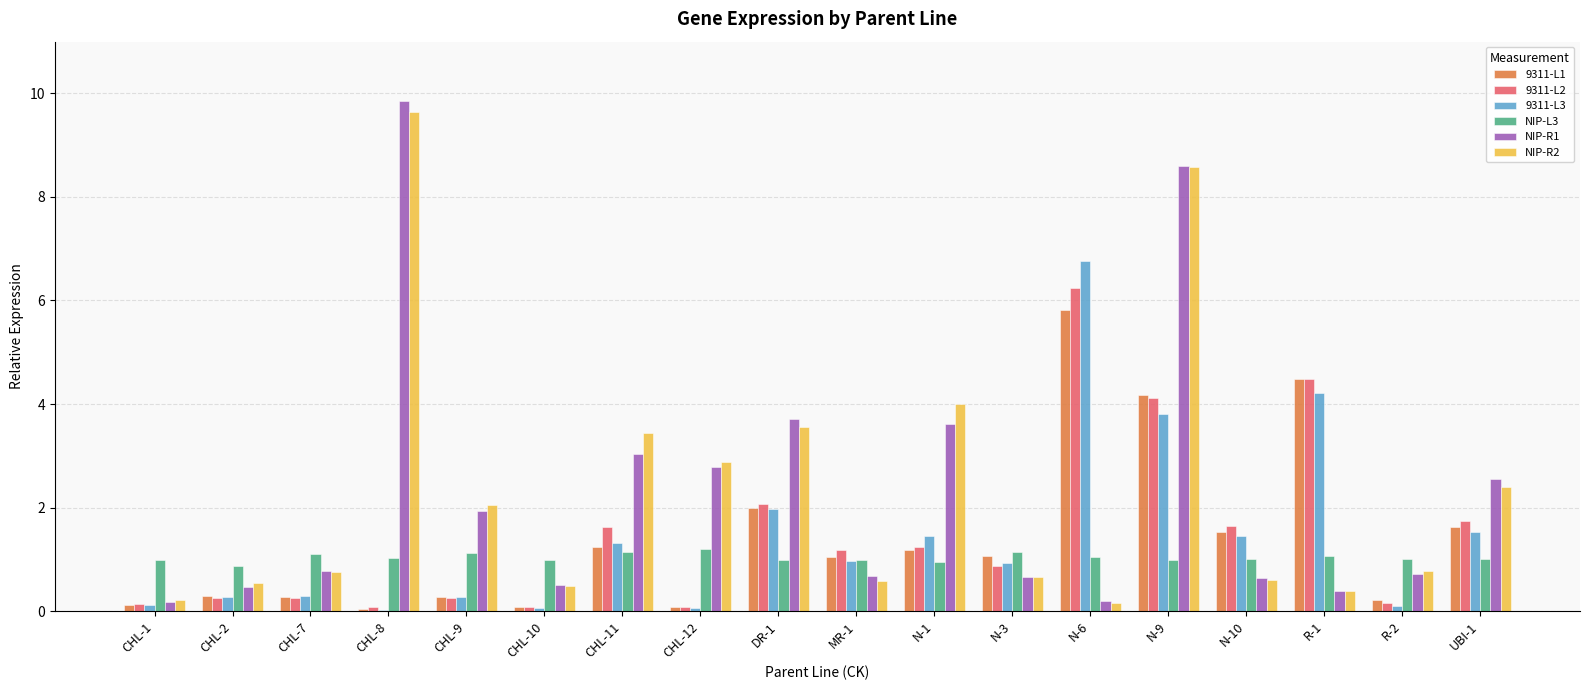

How many groups of bars are there?

18